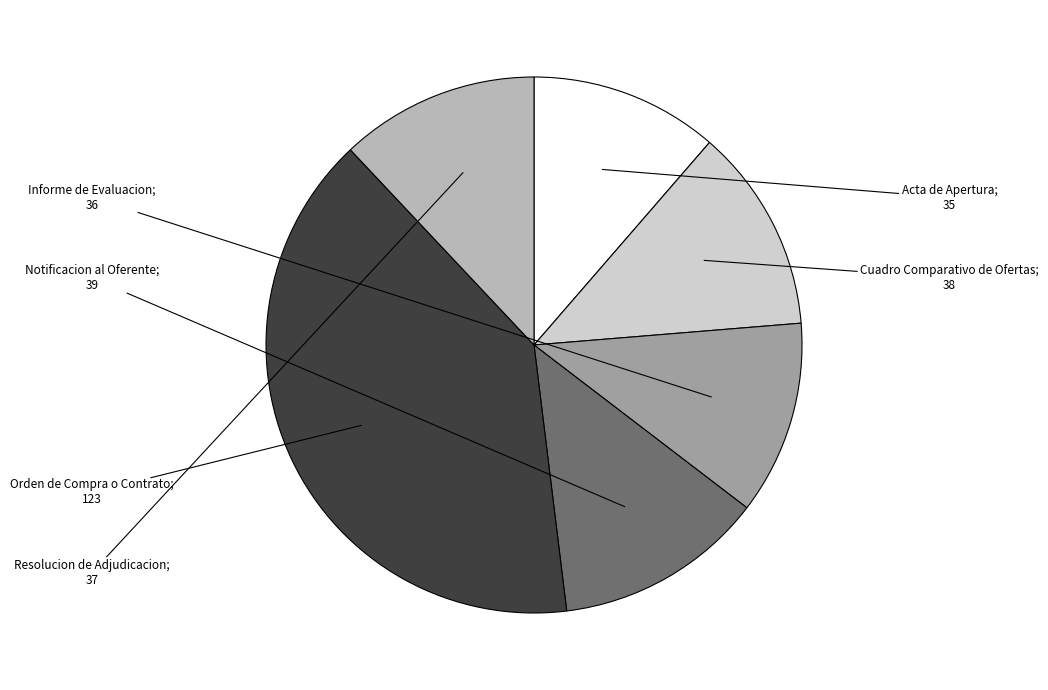

Is there a majority slice in this chart?

No